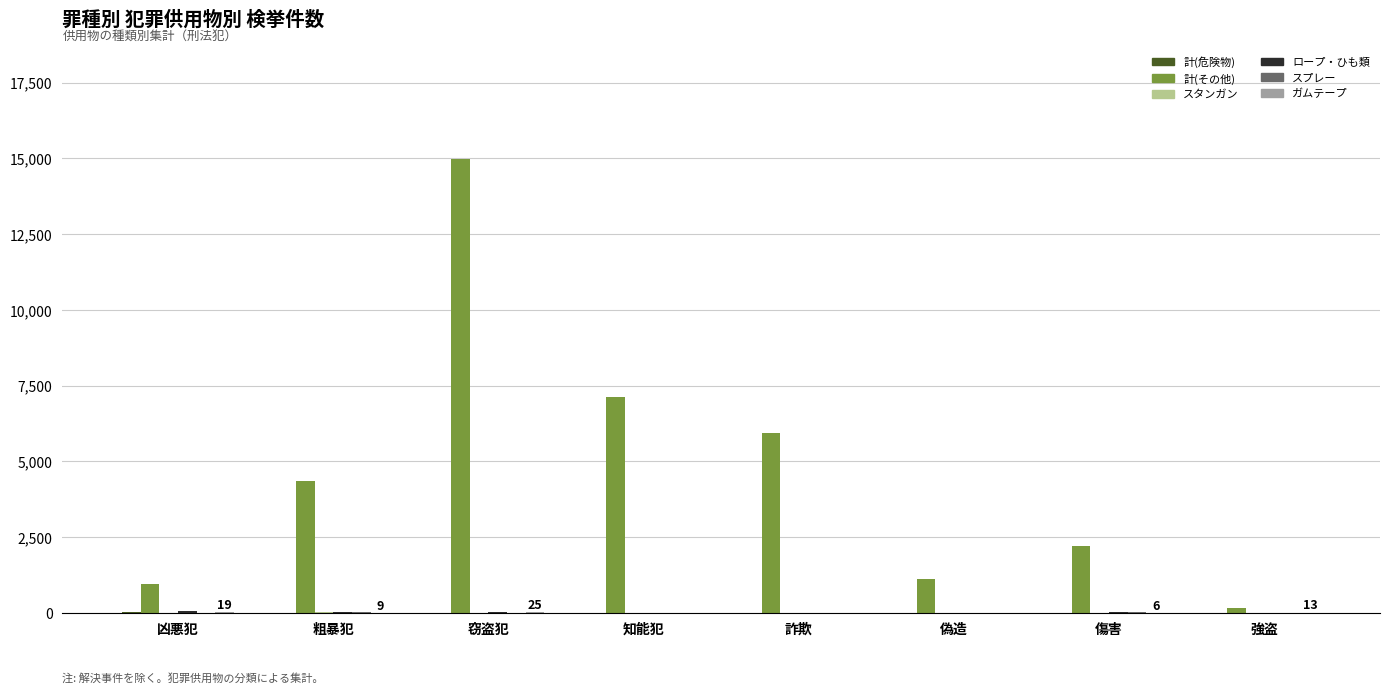

At which category is the sum across all series the highest?

窃盗犯